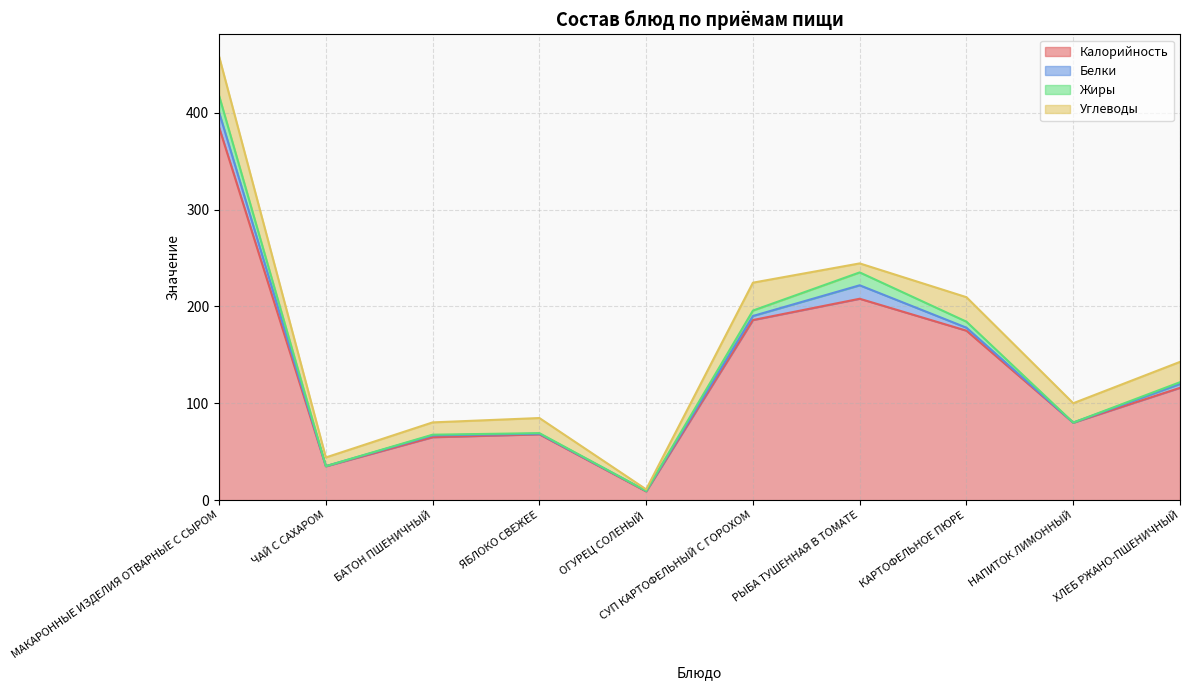

Which series has the largest total across all categories?

Калорийность